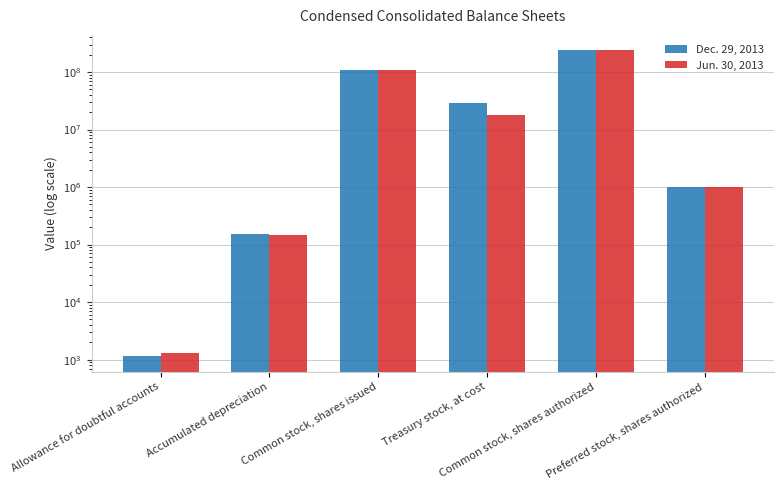

True or false: Dec. 29, 2013 has a value of 110230264 at Common stock, shares issued.

True